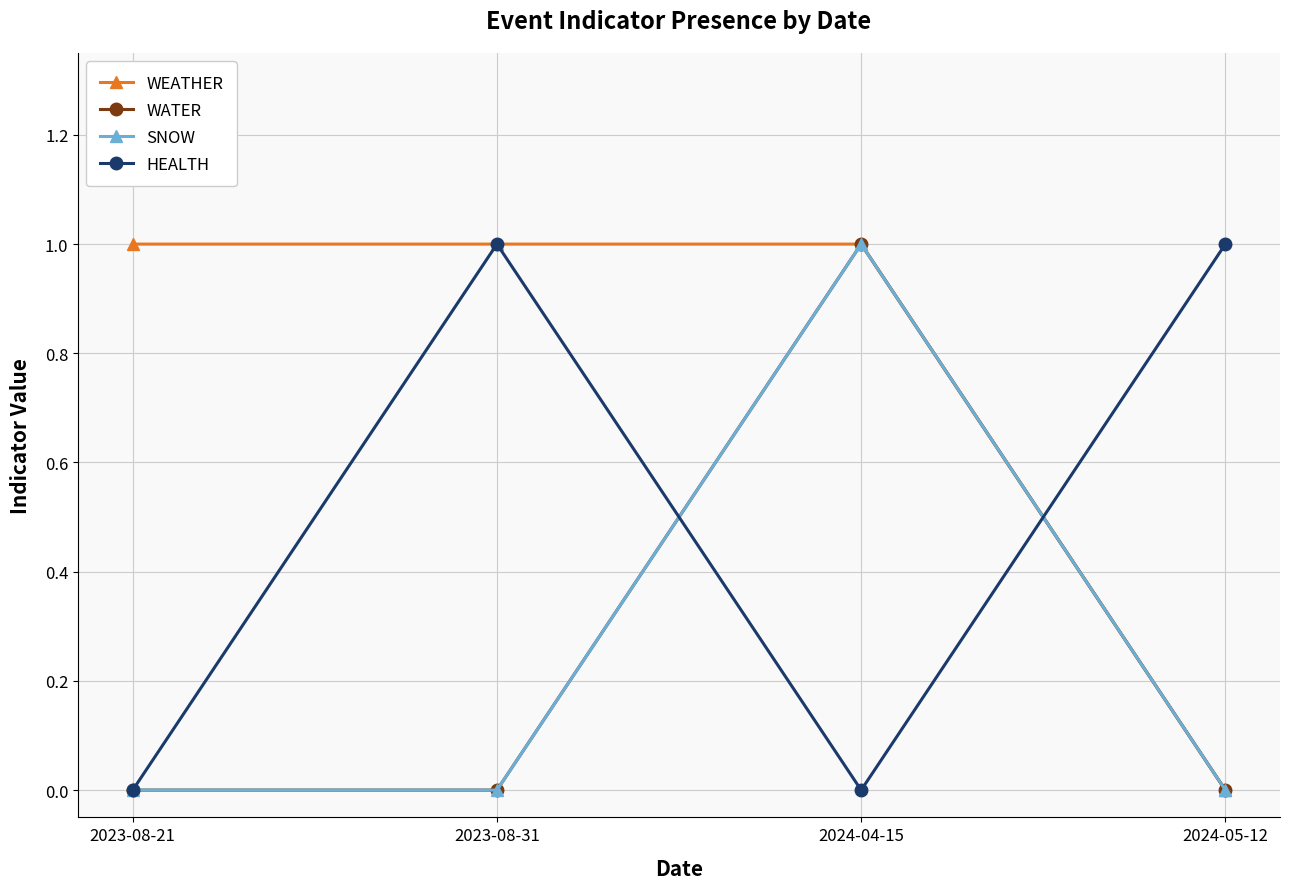

Which category has the lowest value in the WEATHER series?

2024-05-12